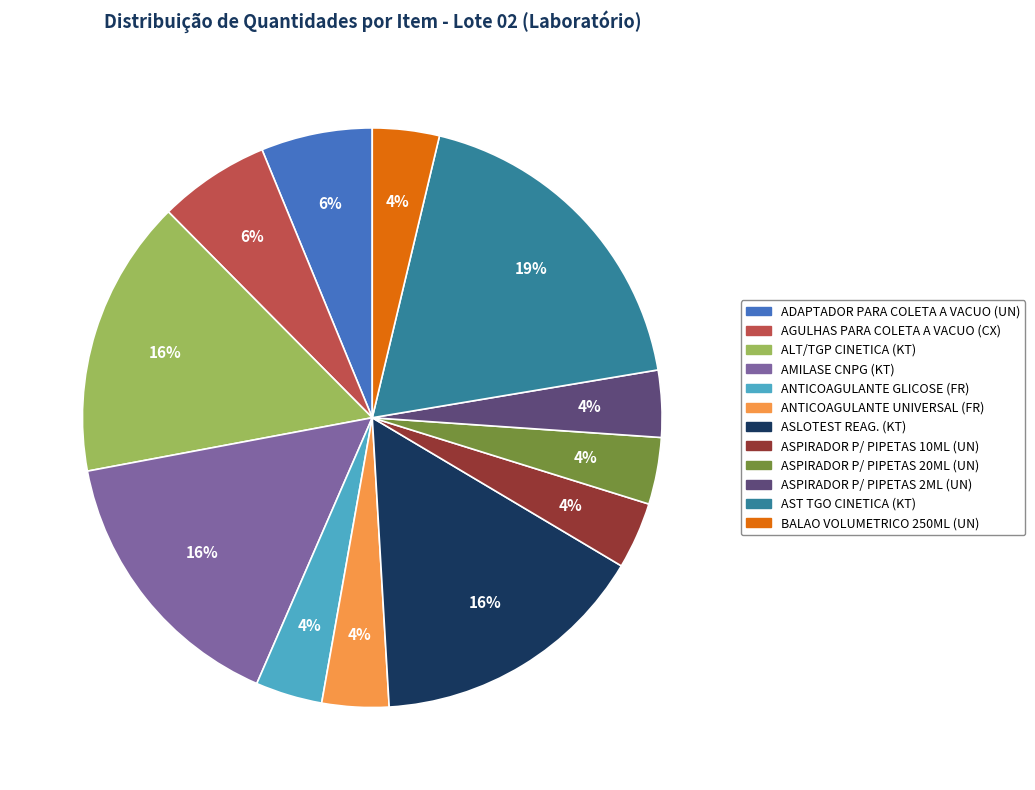

Is there a majority slice in this chart?

No